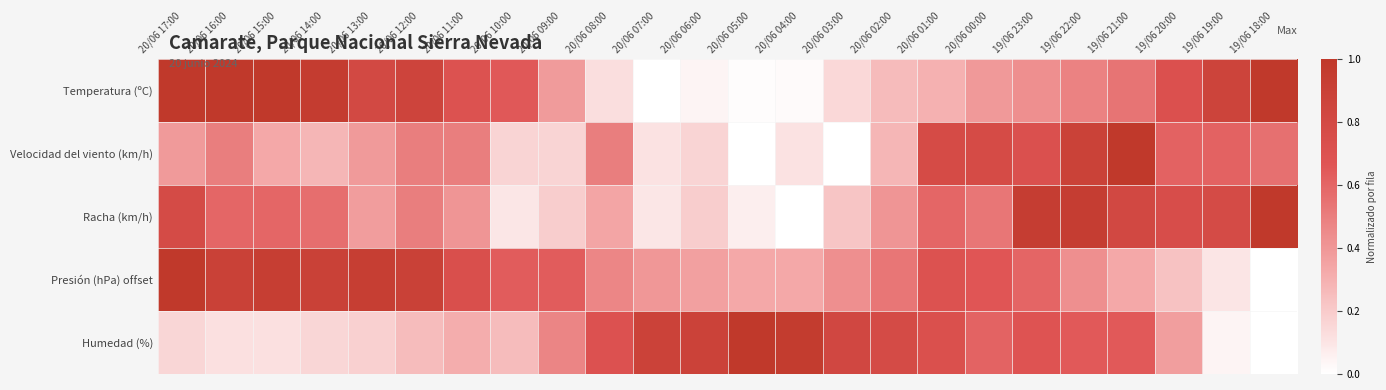

At which category does the chart reach its minimum across all series?

20/06 07:00